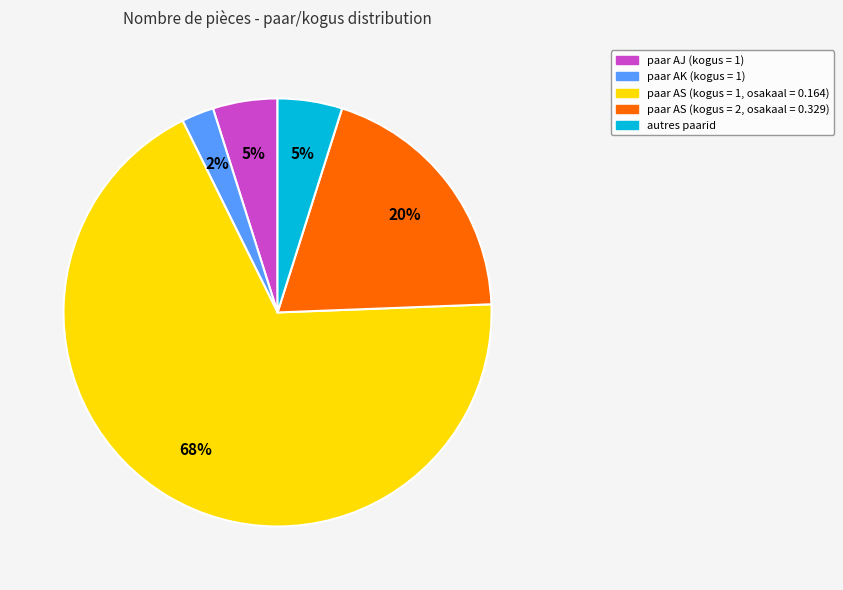

To the nearest percent, what is the average slice percentage?

20%